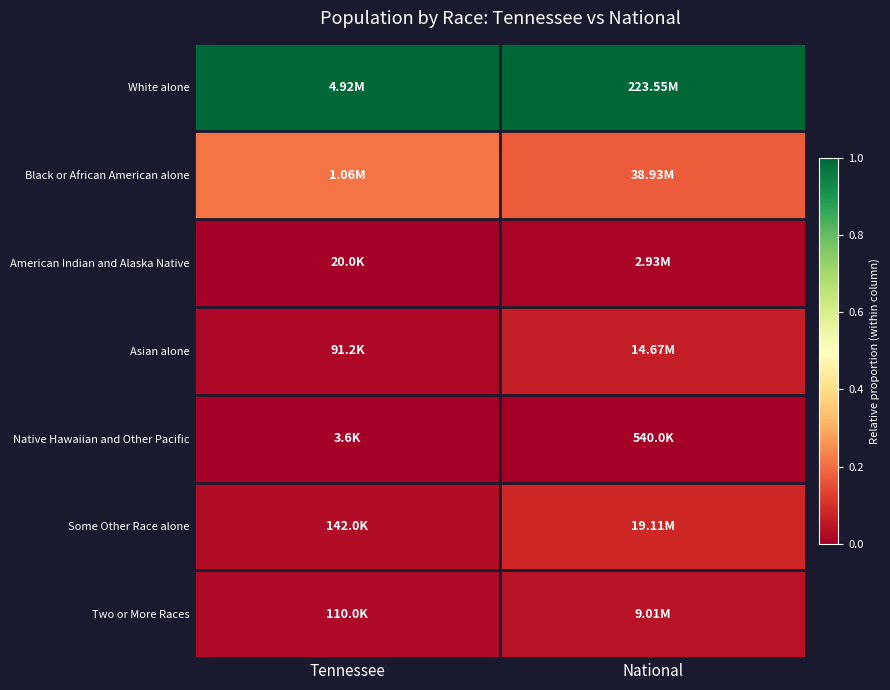

Rank the series at Tennessee from lowest to highest value.

Native Hawaiian and Other Pacific, American Indian and Alaska Native, Asian alone, Two or More Races, Some Other Race alone, Black or African American alone, White alone